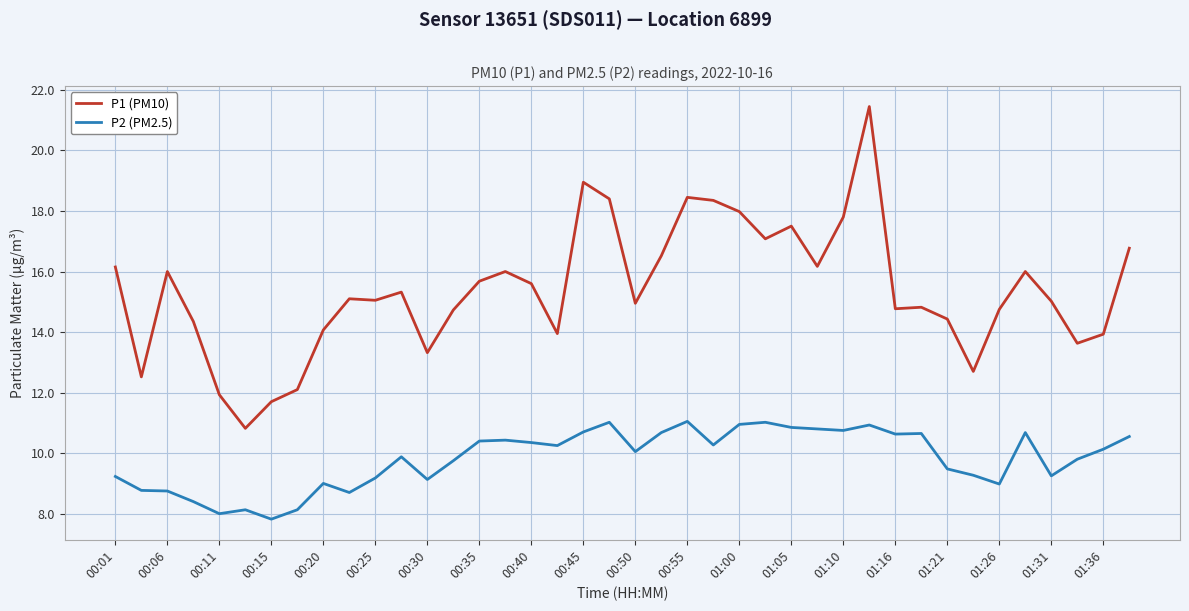

List the series in order of their peak value, highest first.

P1 (PM10), P2 (PM2.5)